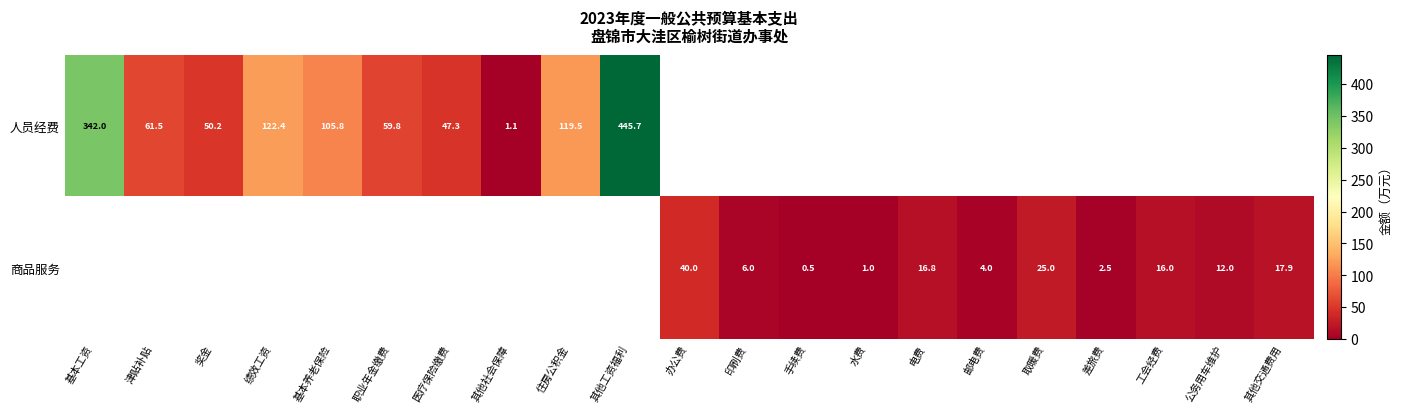

Is it true that 人员经费 equals 105.8 at 基本养老保险?

True